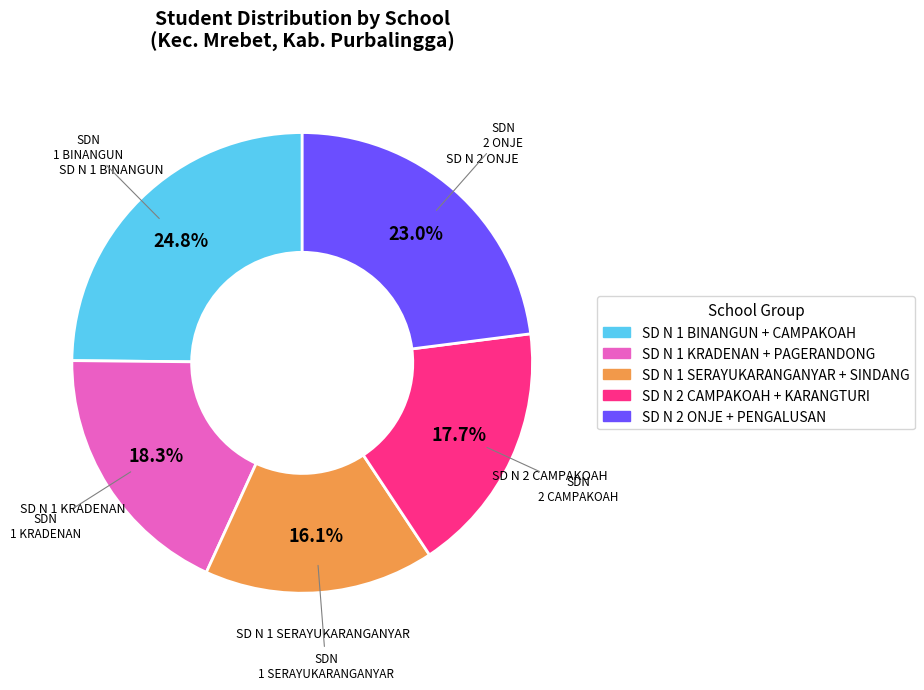

Is there any slice that represents more than half of the pie?

No